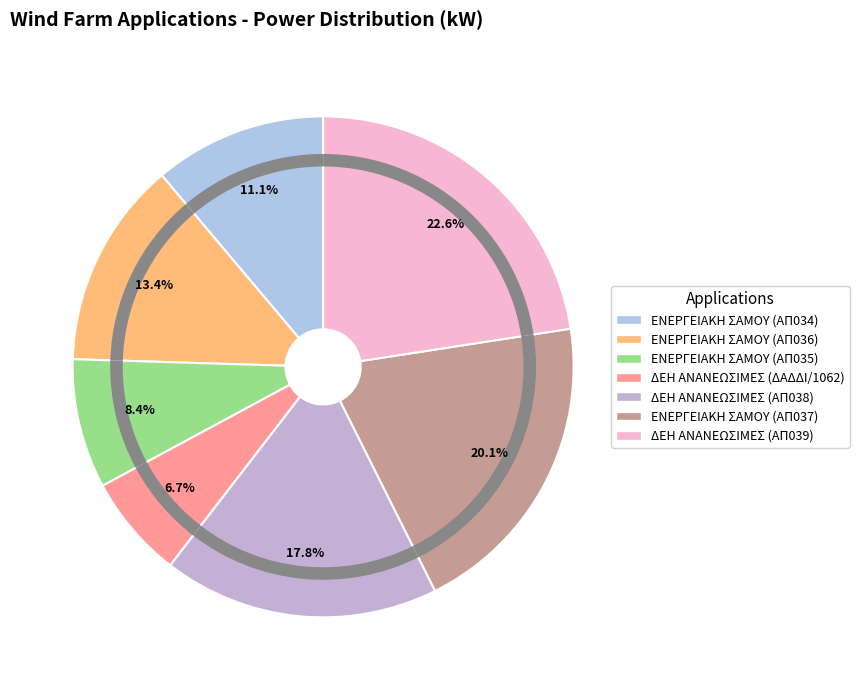

What percentage is the ΕΝΕΡΓΕΙΑΚΗ ΣΑΜΟΥ (ΑΠ035) slice, to the nearest percent?

8%